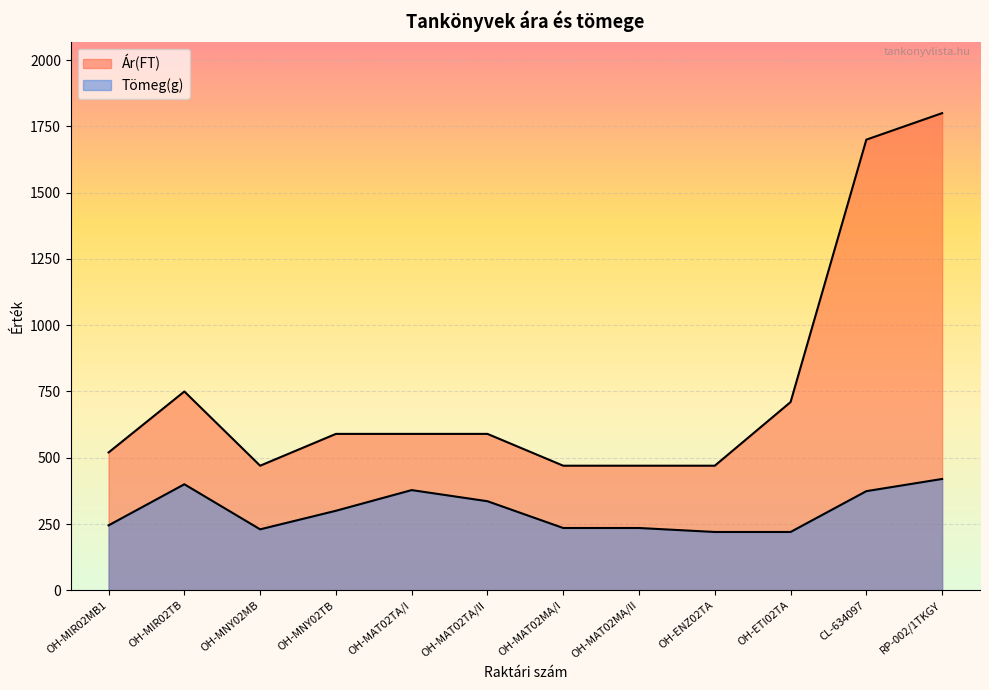

What is the approximate value at OH-MNY02TB?

300